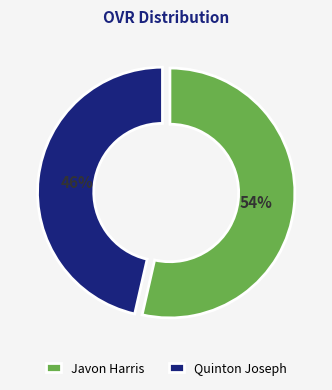

To the nearest percent, what is the combined percentage of Javon Harris and Quinton Joseph?

100%